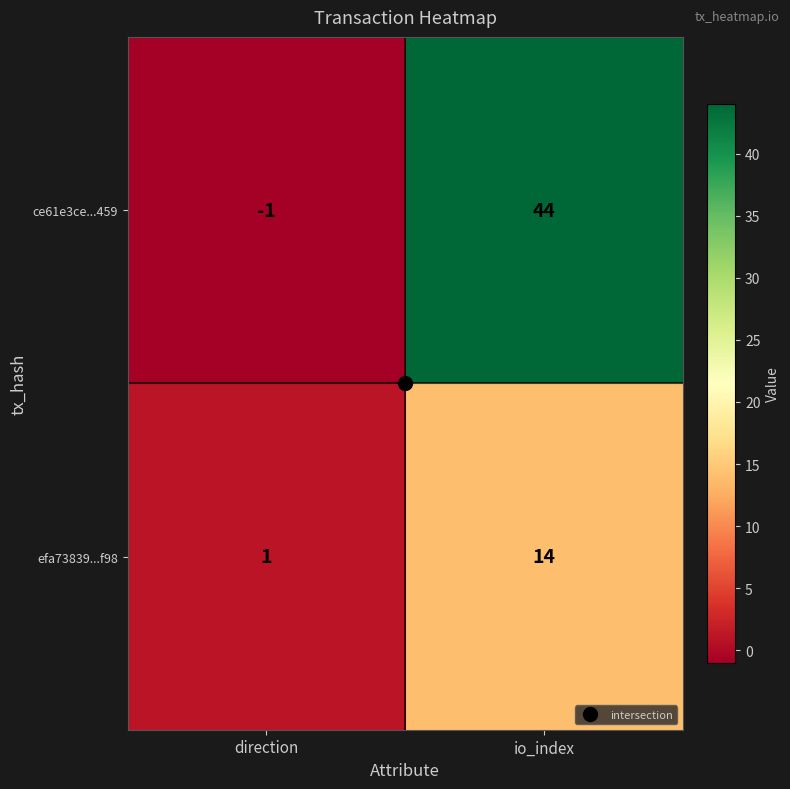

At which category does the chart reach its peak across all series?

io_index